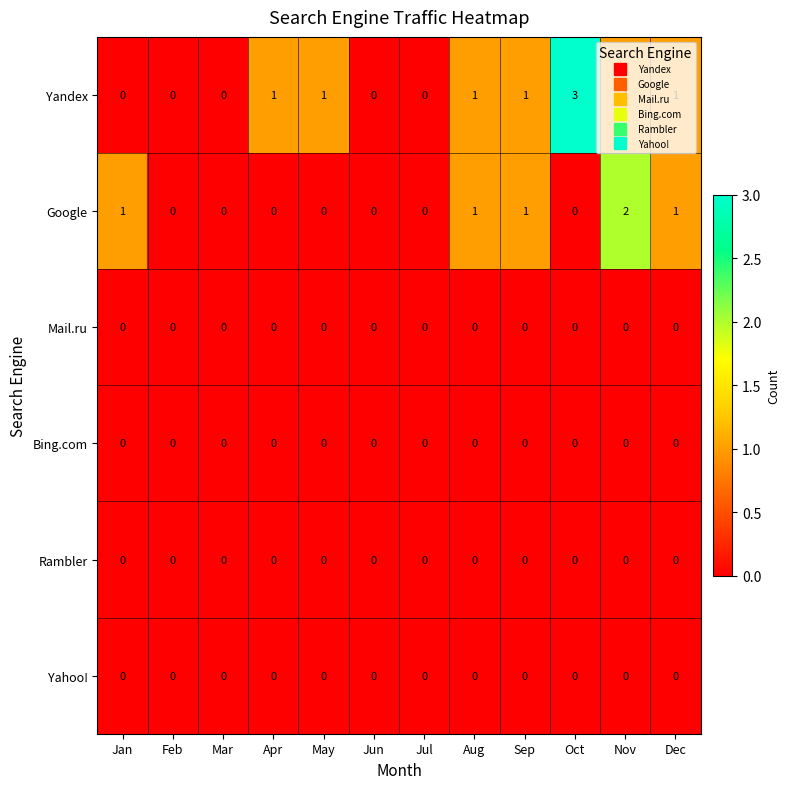

Which series has the widest spread of values?

Yandex